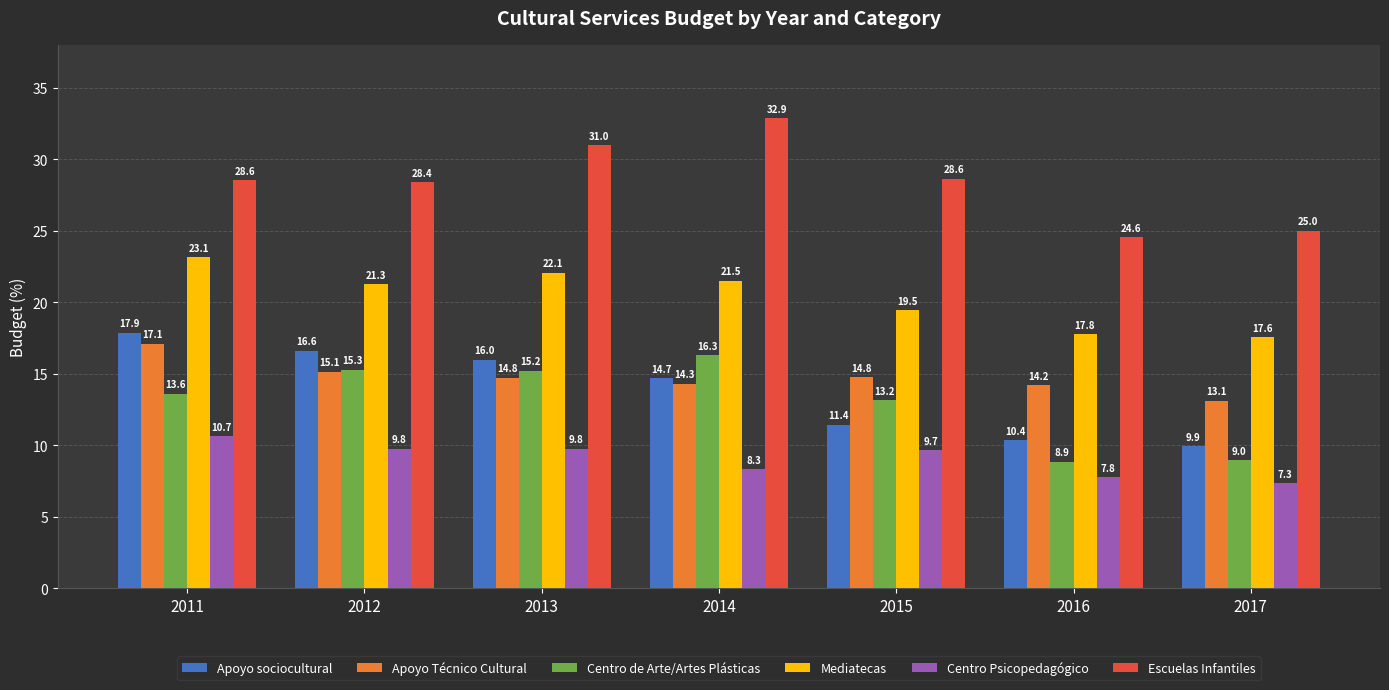

What is the spread (max minus min) of values at 2017?

17.7